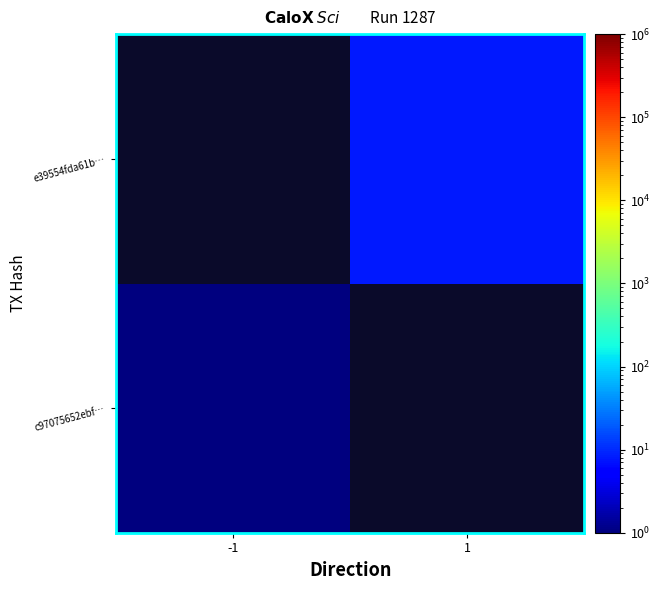

How many data points does each series have?

2